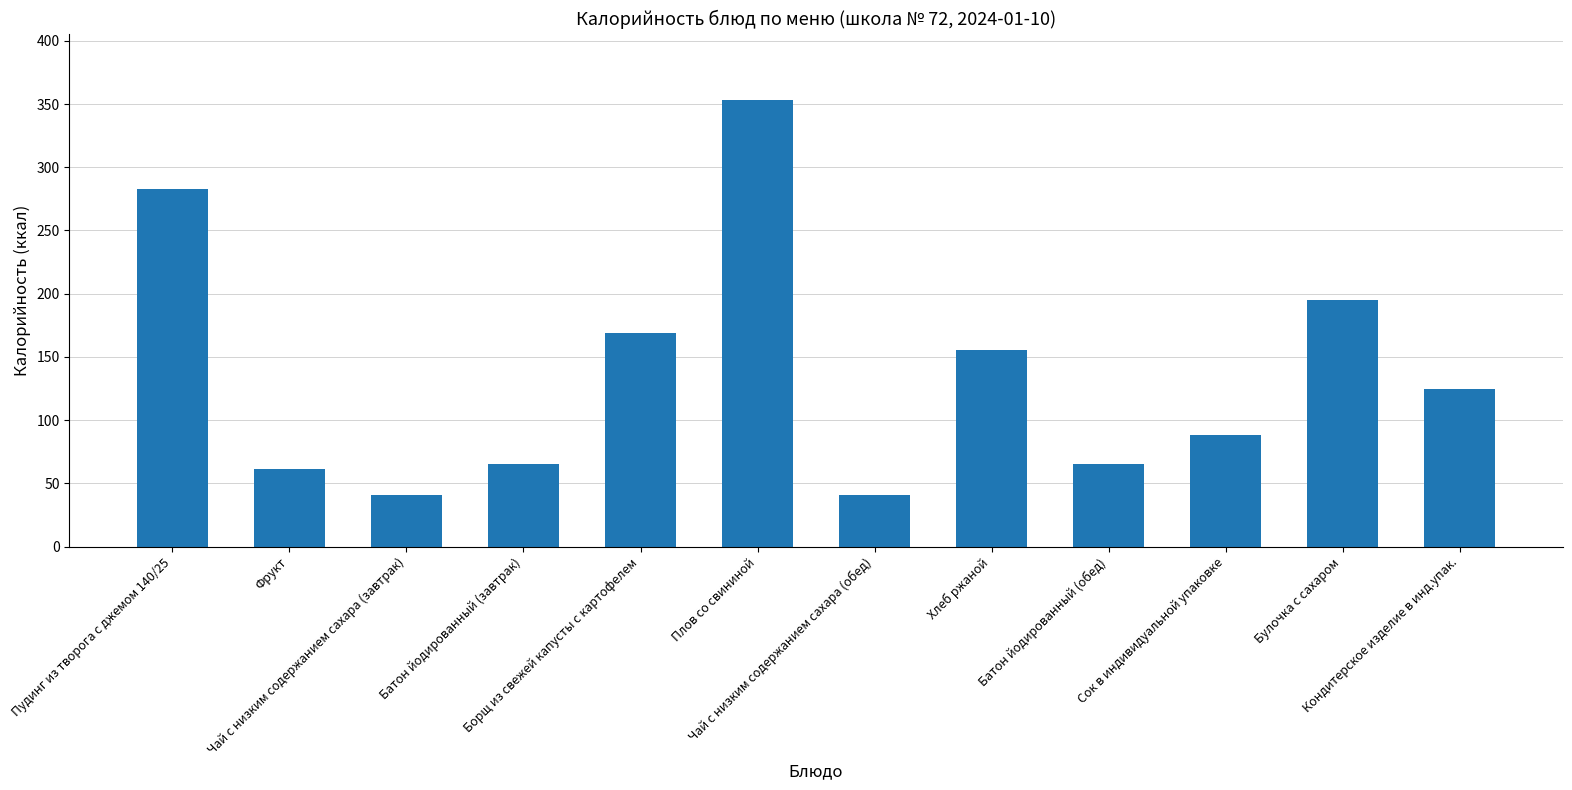

What is the sum of the values at Чай с низким содержанием сахара (завтрак) and Фрукт?

102.0